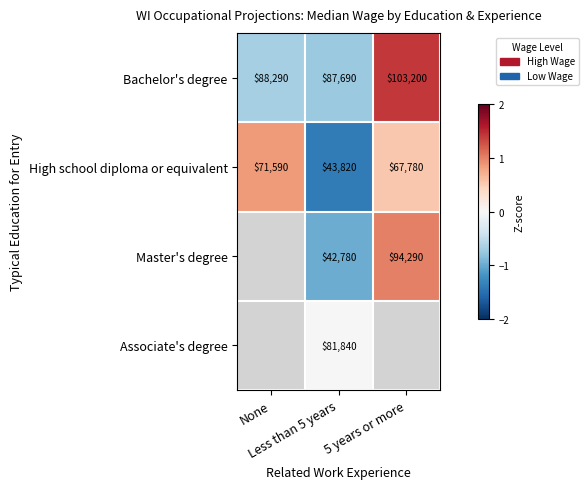

Read the Bachelor's degree value at None.

-0.7